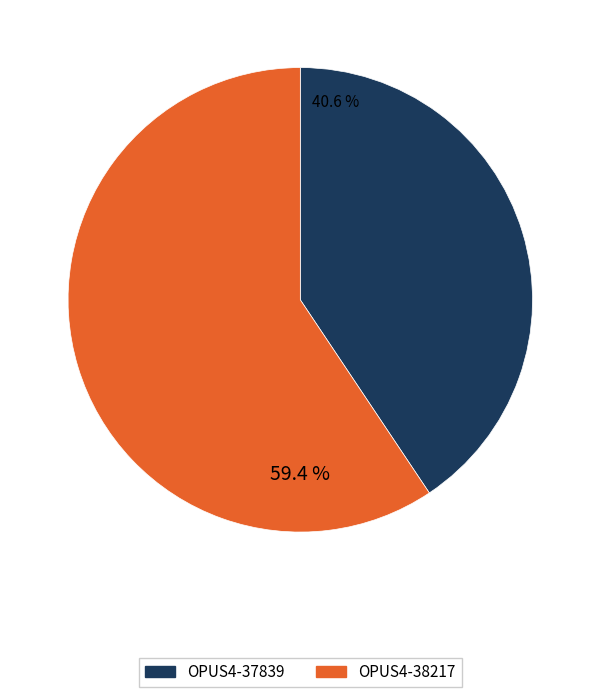

Is there a majority slice in this chart?

Yes